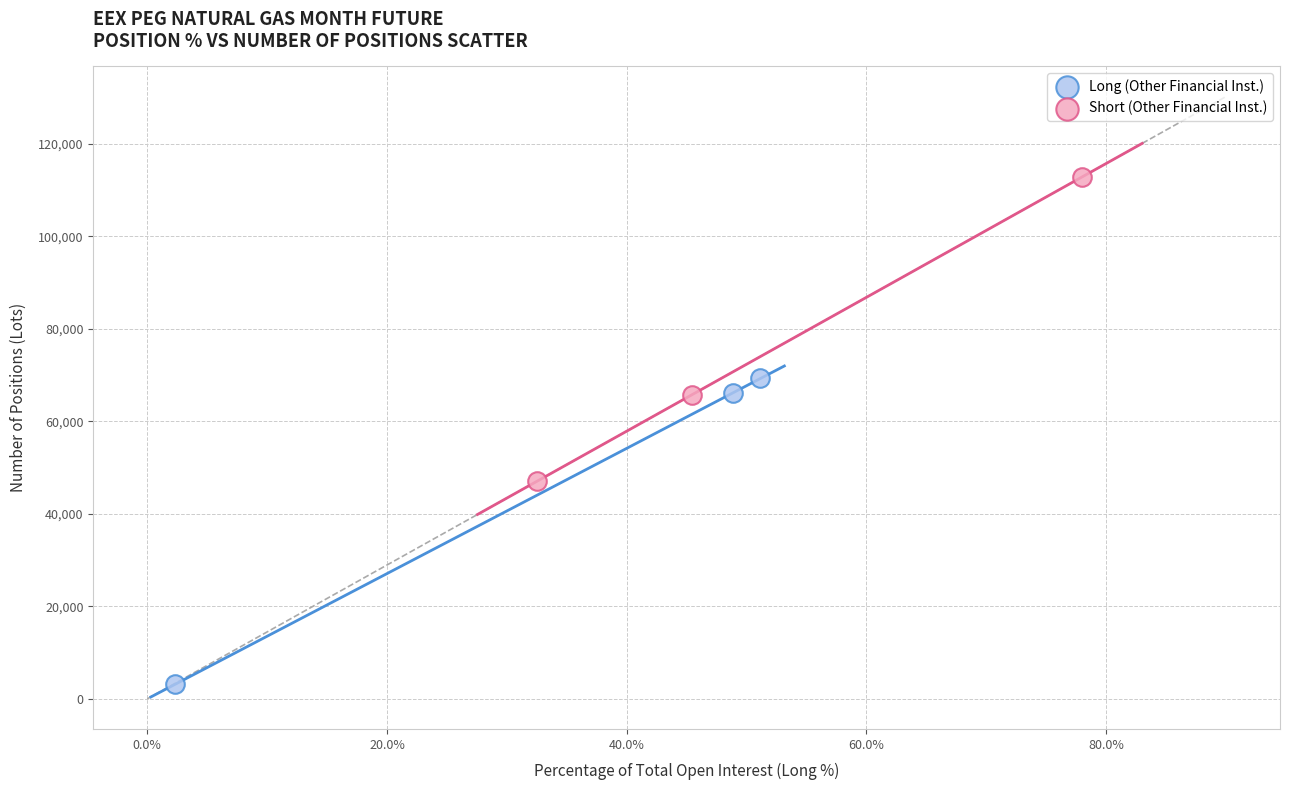

Which series reaches the maximum Y coordinate?

Short (Other Financial Inst.)